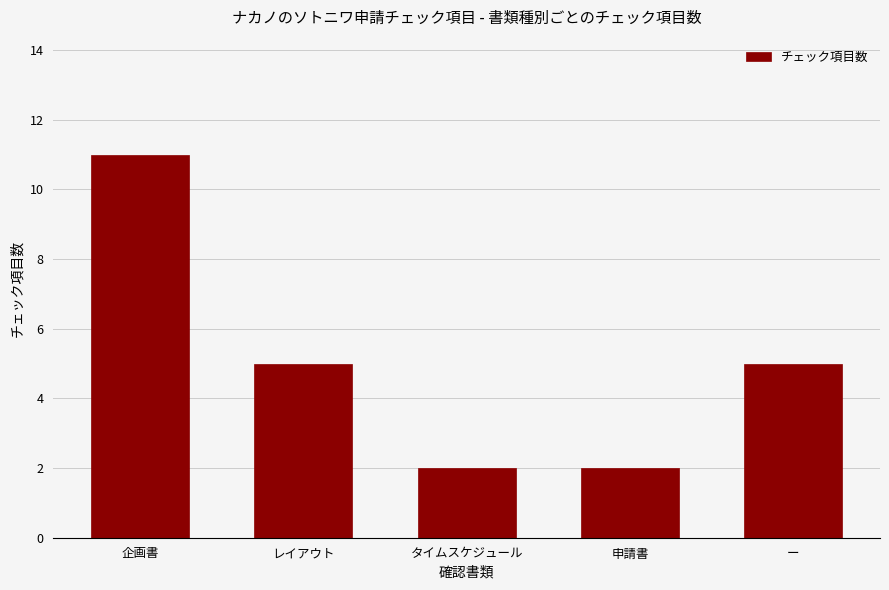

What is the smallest value displayed?

2